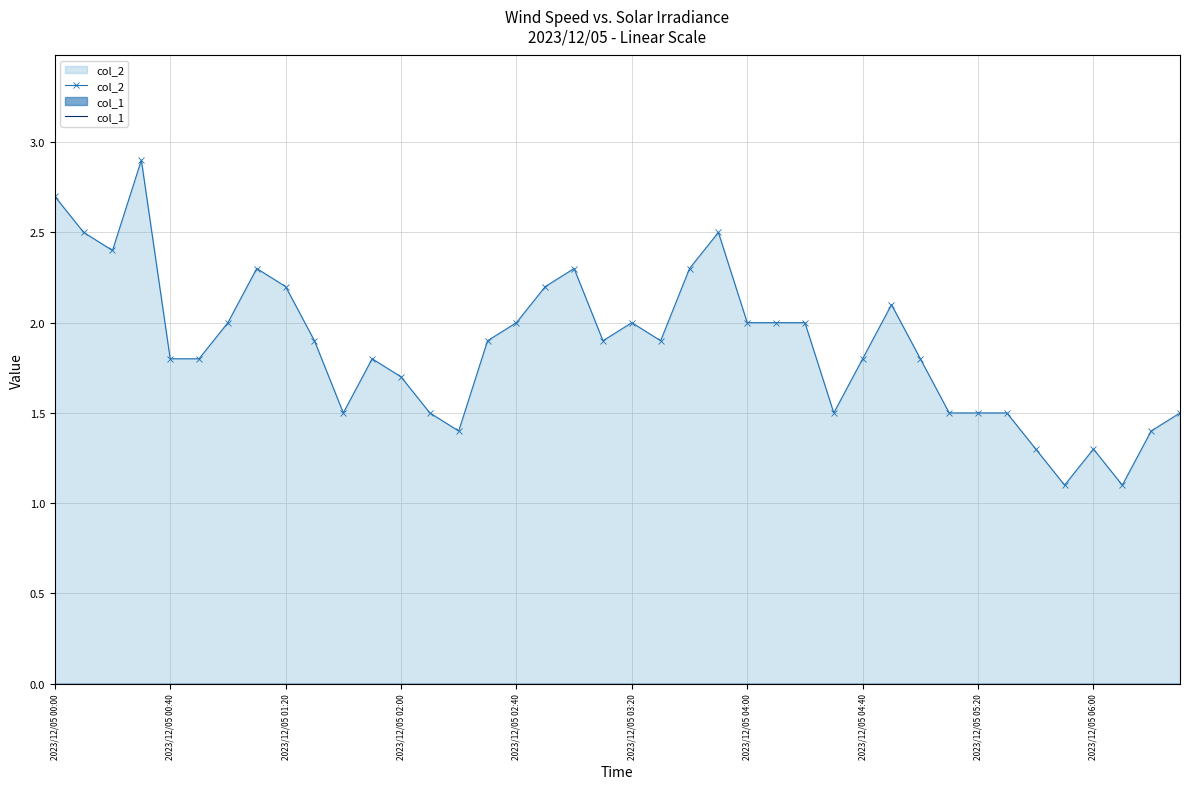

Is it true that col_2 equals 2.7 at 21?

False